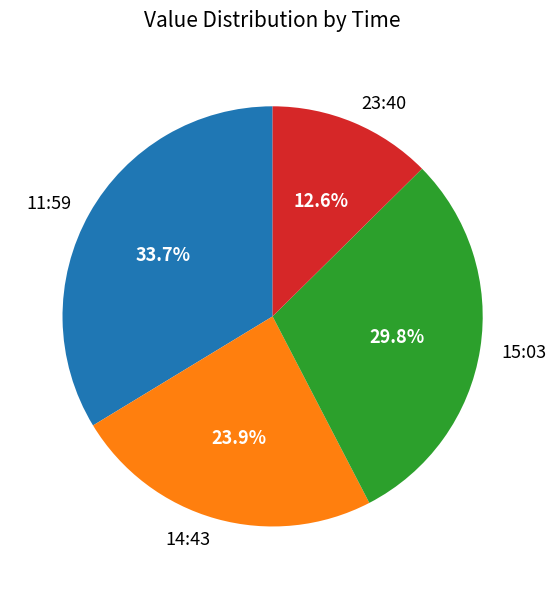

Between 14:43 and 15:03, which is larger?

15:03